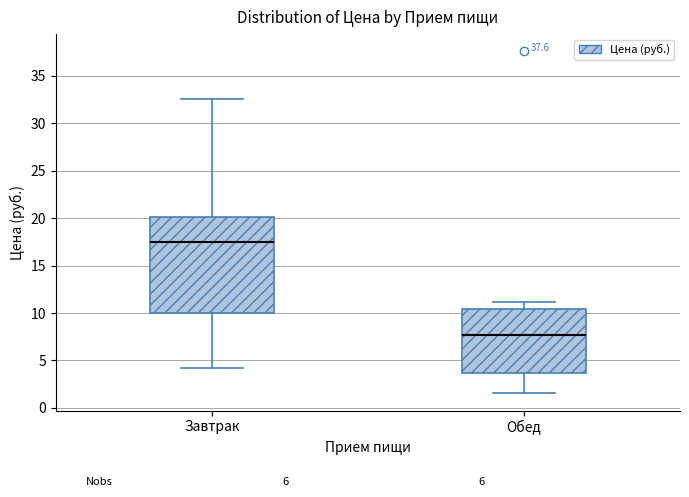

Reading left to right, read every box against the y-axis: the position of its median line, the range the box covers, and the ends of its whiskers. The values are not printed on the chart, so give them approximately, as read against the axis.

Завтрак: median 17.5, box 10.0 to 20.0, whiskers 4.0 to 32.5
Обед: median 7.5, box 3.5 to 10.5, whiskers 1.5 to 11.0